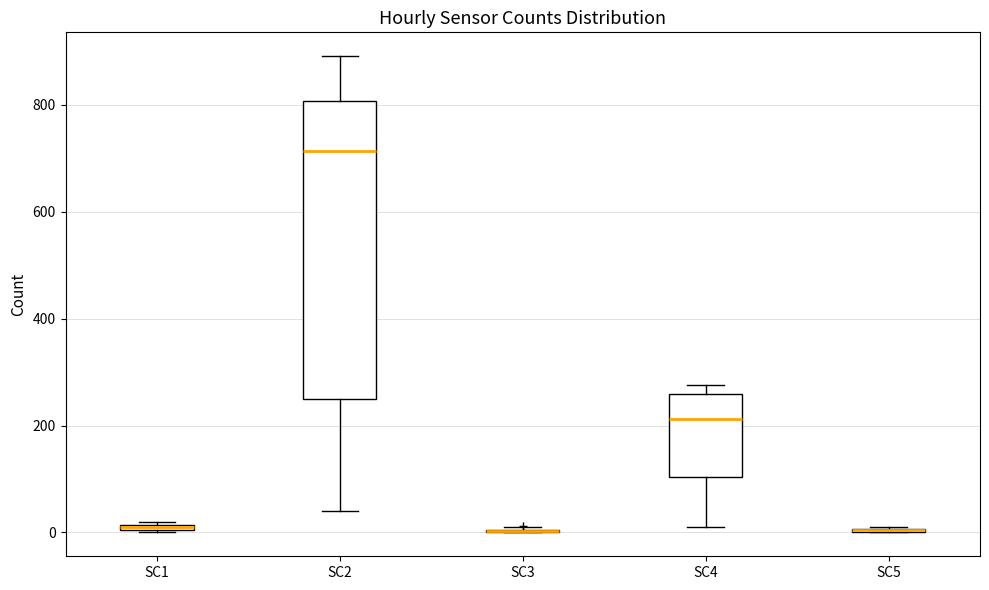

Comparing the boxes themselves (not the whiskers), which one is the tallest?

SC2